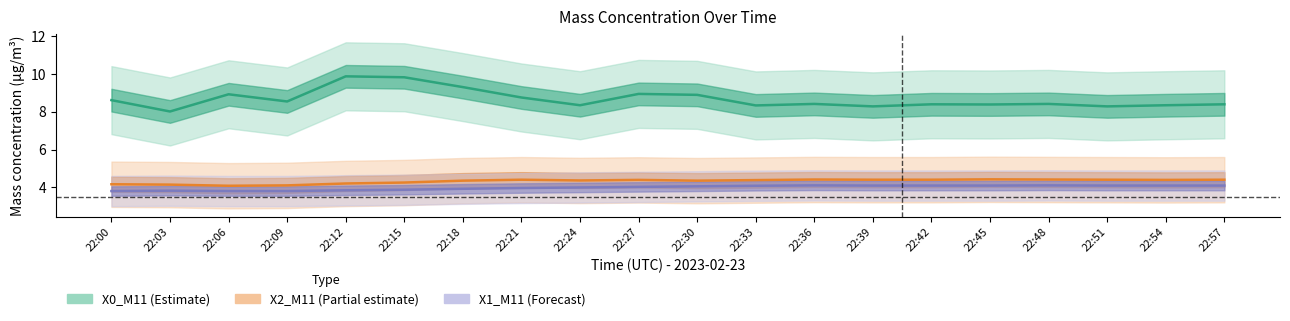

The X1_M11 series shows 3.8 at 22:09. True or false?

True